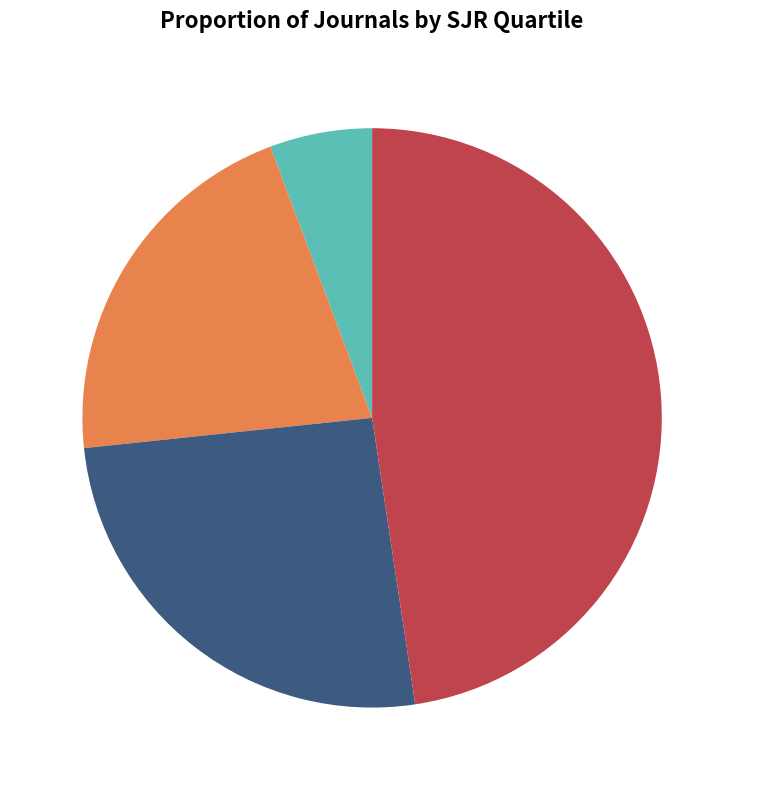

Is there any slice that represents more than half of the pie?

No